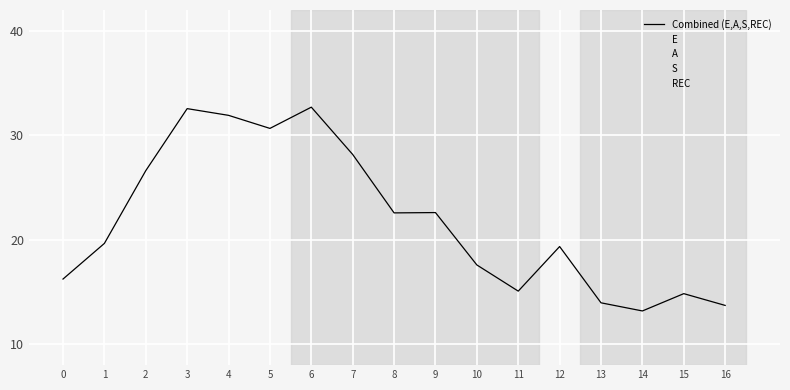

Rank the categories by E value from lowest to highest.

11, 10, 9, 12, 0, 16, 1, 13, 15, 8, 14, 2, 7, 6, 3, 4, 5